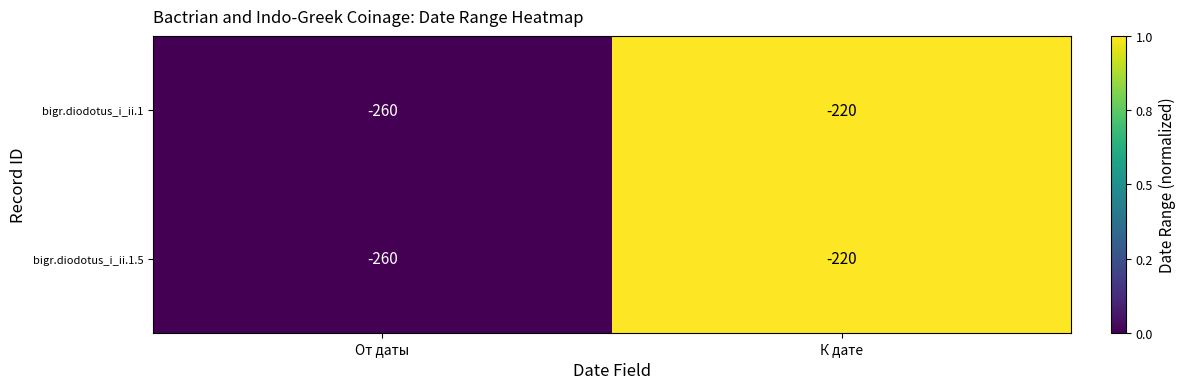

What is the difference between the bigr.diodotus_i_ii.1 values at К дате and От даты?

40